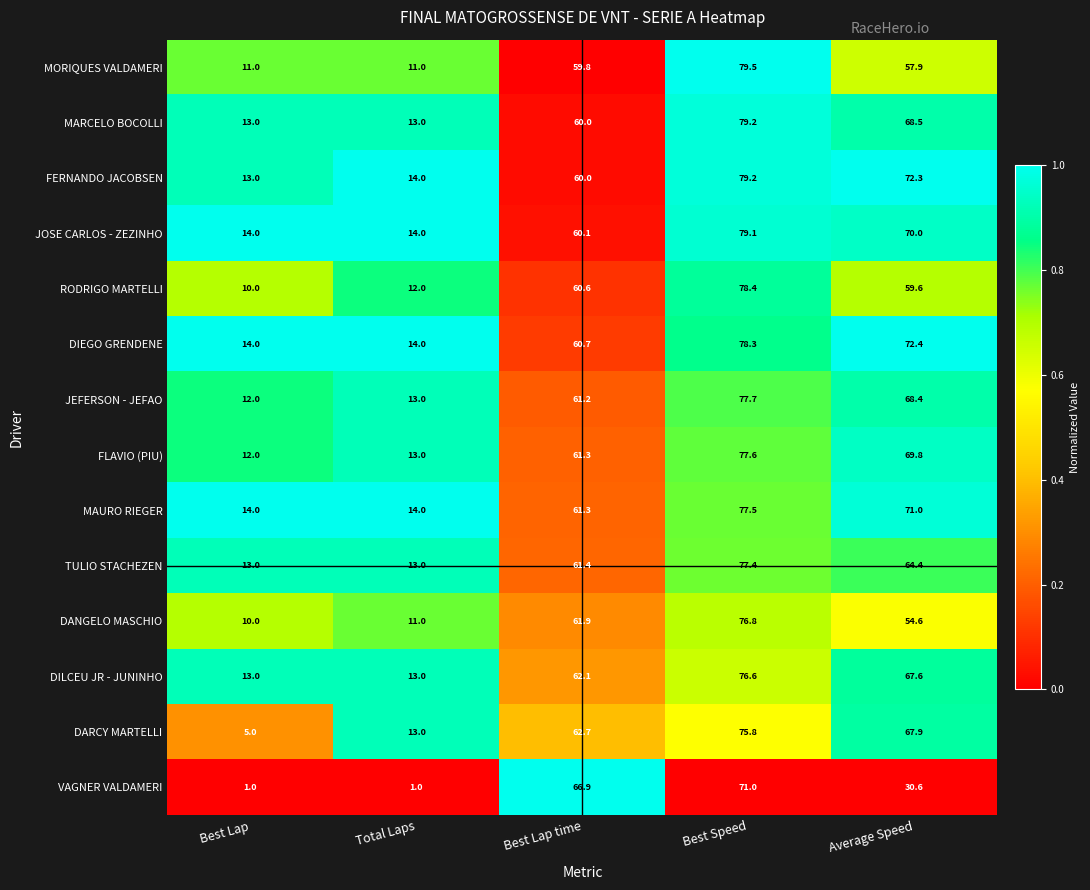

Is it true that TULIO STACHEZEN equals 13.0 at Best Lap?

True